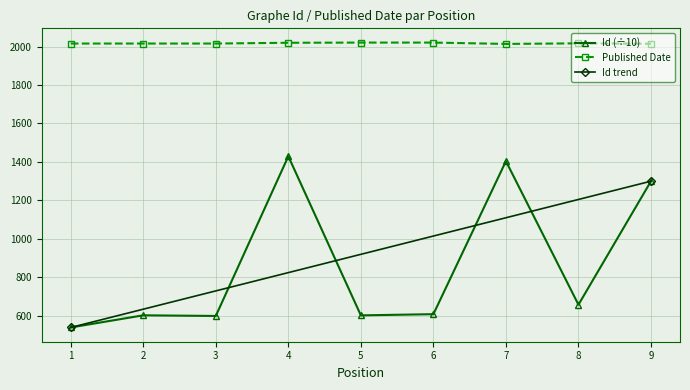

Which series has the largest range (max minus min)?

Id